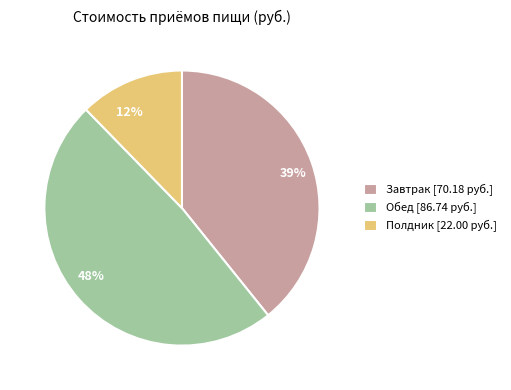

Rank the categories by value from highest to lowest.

Обед, Завтрак, Полдник